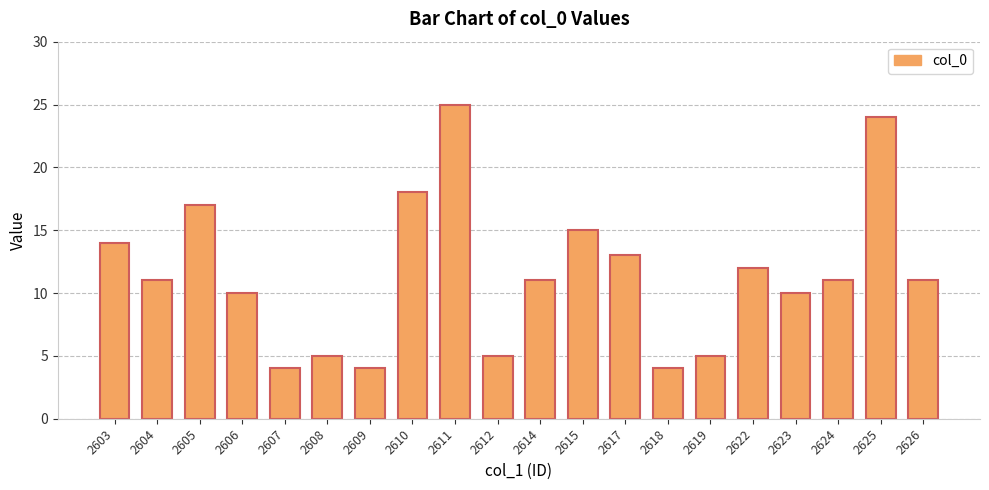

Reading left to right, transcribe all the data shown in this chart.

14	11	17	10	4	5	4	18	25	5	11	15	13	4	5	12	10	11	24	11